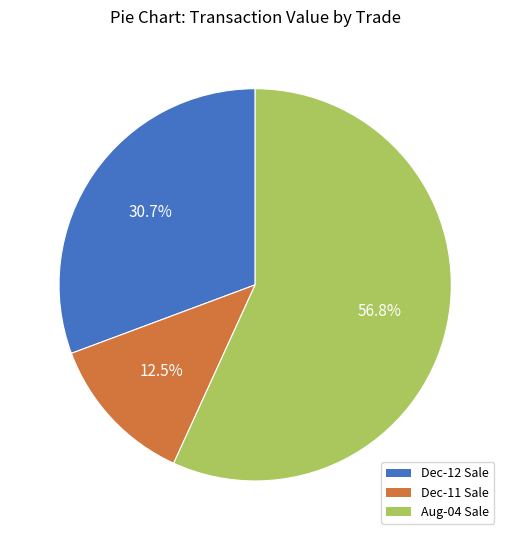

Does any single category account for the majority?

Yes